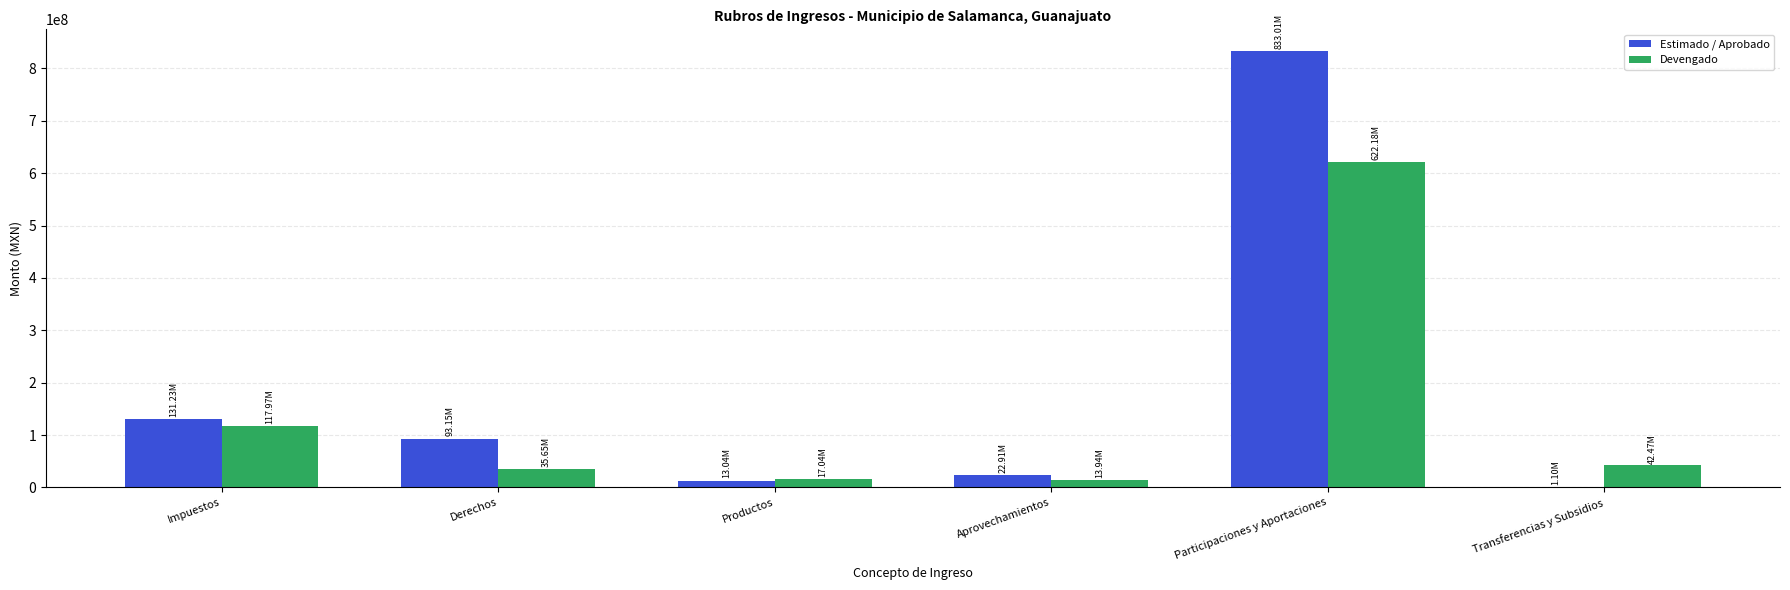

Are the bars grouped side by side (vs. stacked)?

Yes